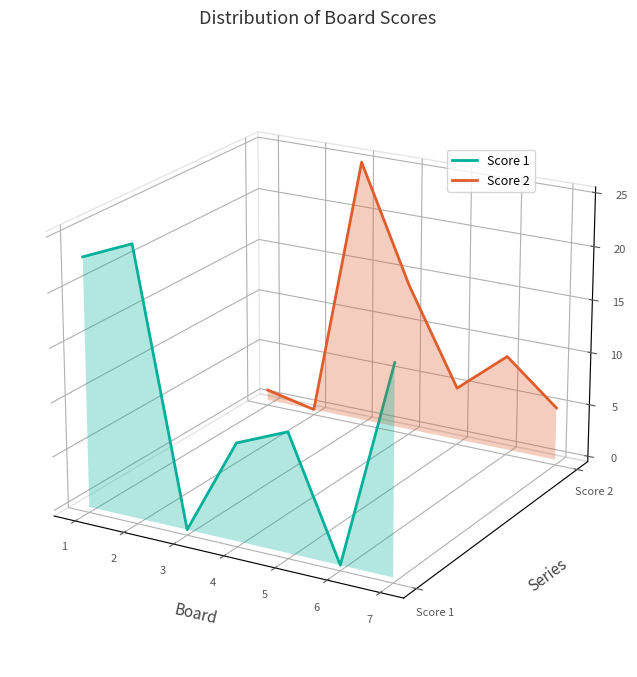

Between which two adjacent categories do Score 2 and Score 1 first intersect?

2 and 3